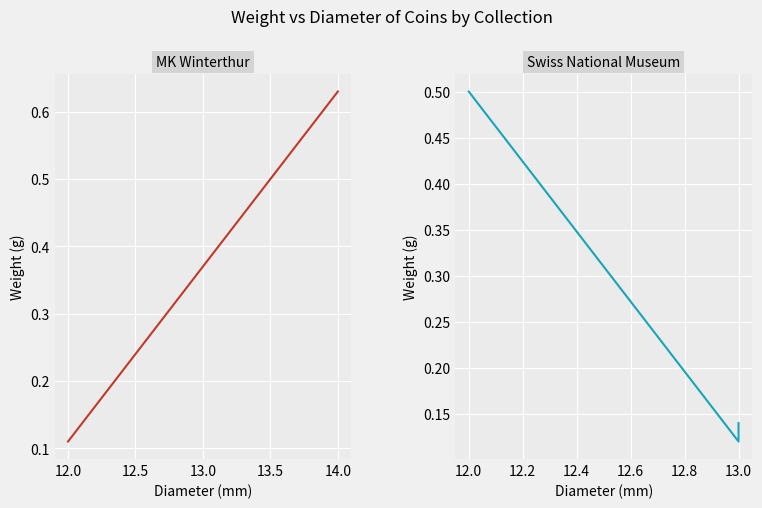

The value at 12.0 is 0.8. True or false?

False